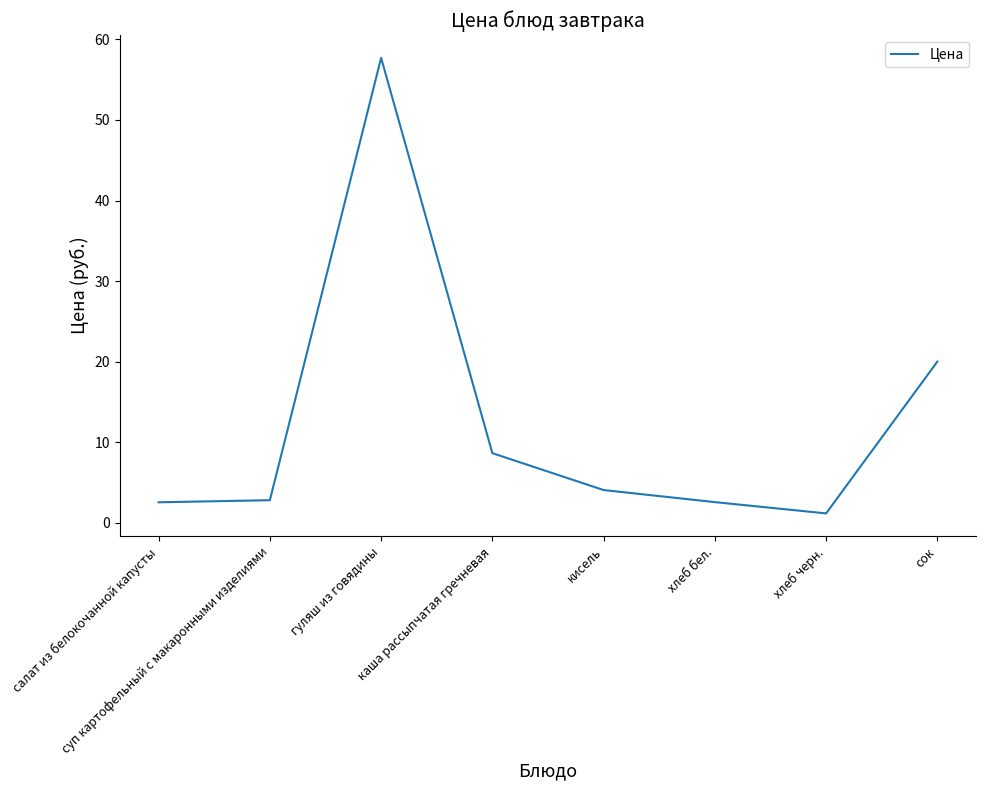

Is it true that the value at гуляш из говядины is 16.7?

False